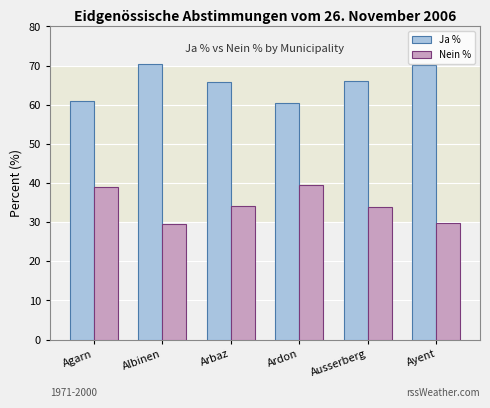

What is the spread (max minus min) of values at Arbaz?

31.8